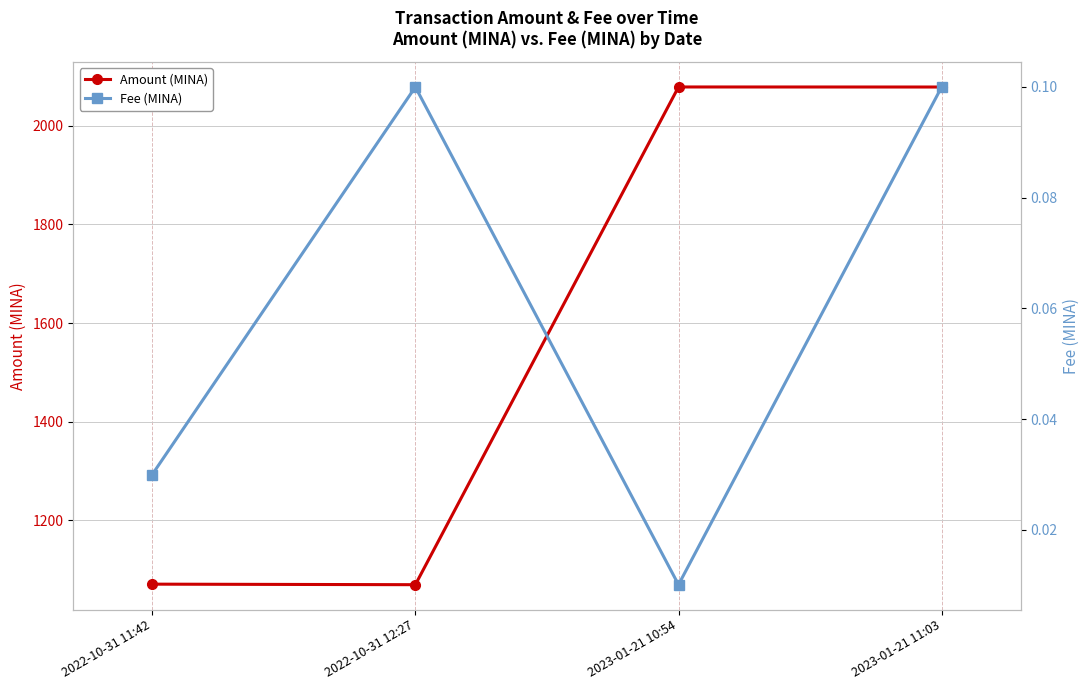

Which label corresponds to the largest value in the chart?

2023-01-21 10:54